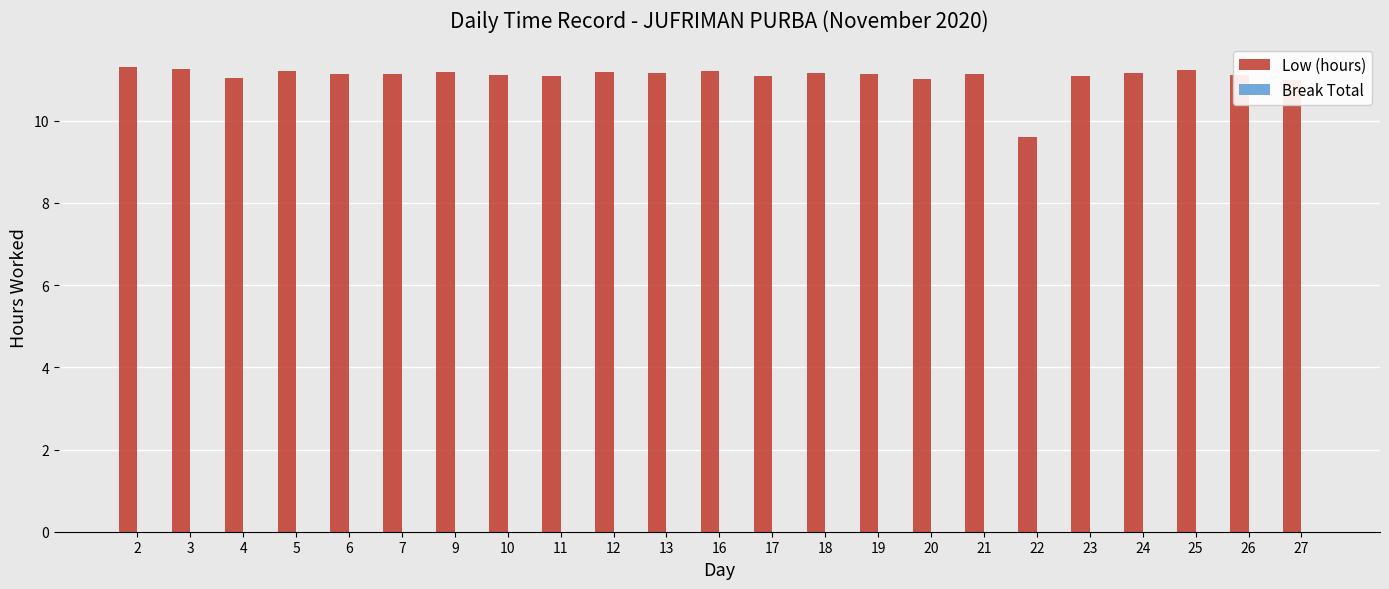

What is the greatest value displayed?

11.3